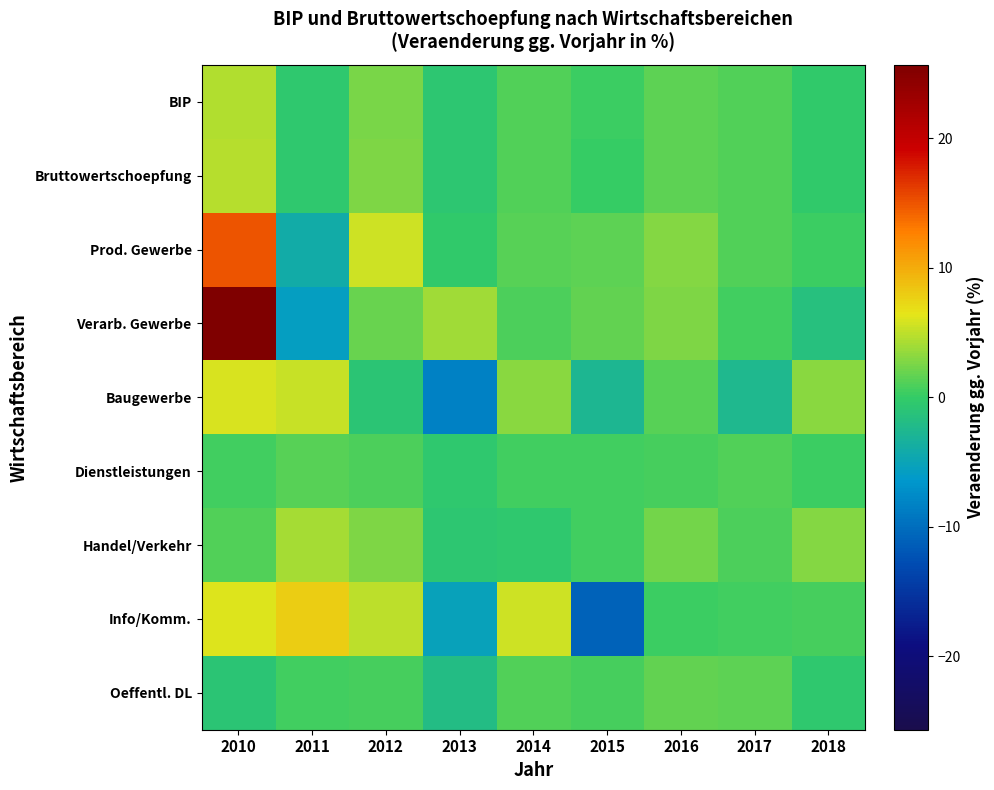

Reading left to right, list all the values displayed in this chart.

BIP: 2010=4.5	2011=-0.5	2012=2.6	2013=-0.7	2014=1.1	2015=0.4	2016=1.5	2017=1.0	2018=-0.2
Bruttowertschoepfung: 2010=4.7	2011=-0.5	2012=2.7	2013=-0.6	2014=1.1	2015=0.1	2016=1.6	2017=1.2	2018=-0.2
Prod. Gewerbe: 2010=15.0	2011=-4.1	2012=5.4	2013=-0.2	2014=1.2	2015=1.4	2016=3.0	2017=1.0	2018=0.3
Verarb. Gewerbe: 2010=25.7	2011=-5.7	2012=1.8	2013=3.8	2014=0.9	2015=1.7	2016=2.8	2017=0.4	2018=-1.5
Baugewerbe: 2010=5.8	2011=5.3	2012=-1.0	2013=-8.3	2014=3.2	2015=-2.8	2016=1.2	2017=-2.5	2018=3.1
Dienstleistungen: 2010=0.5	2011=1.2	2012=1.0	2013=-0.5	2014=0.6	2015=0.5	2016=0.8	2017=1.2	2018=0.4
Handel/Verkehr: 2010=1.1	2011=4.1	2012=2.6	2013=-0.6	2014=-0.5	2015=0.4	2016=2.3	2017=0.8	2018=2.9
Info/Komm.: 2010=6.2	2011=7.9	2012=4.9	2013=-5.3	2014=5.4	2015=-10.9	2016=0.3	2017=0.4	2018=0.7
Oeffentl. DL: 2010=-1.0	2011=0.4	2012=0.7	2013=-2.0	2014=1.0	2015=0.6	2016=1.7	2017=1.6	2018=-0.5